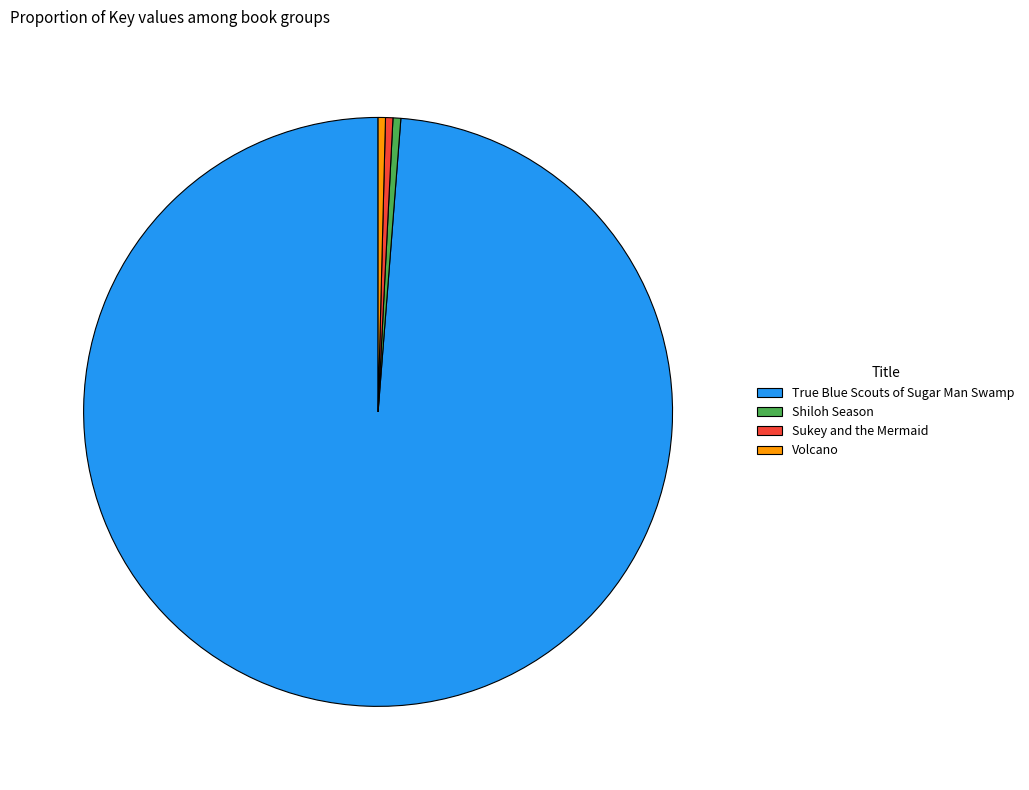

The Shiloh Season slice represents 7% of the pie. True or false?

False